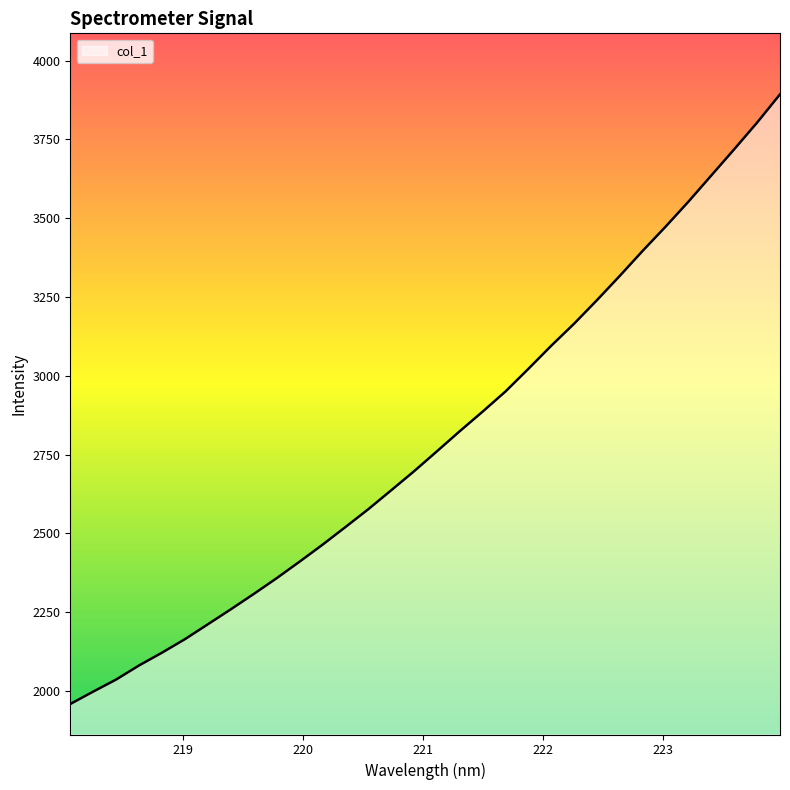

Does the chart have visible grid lines?

No